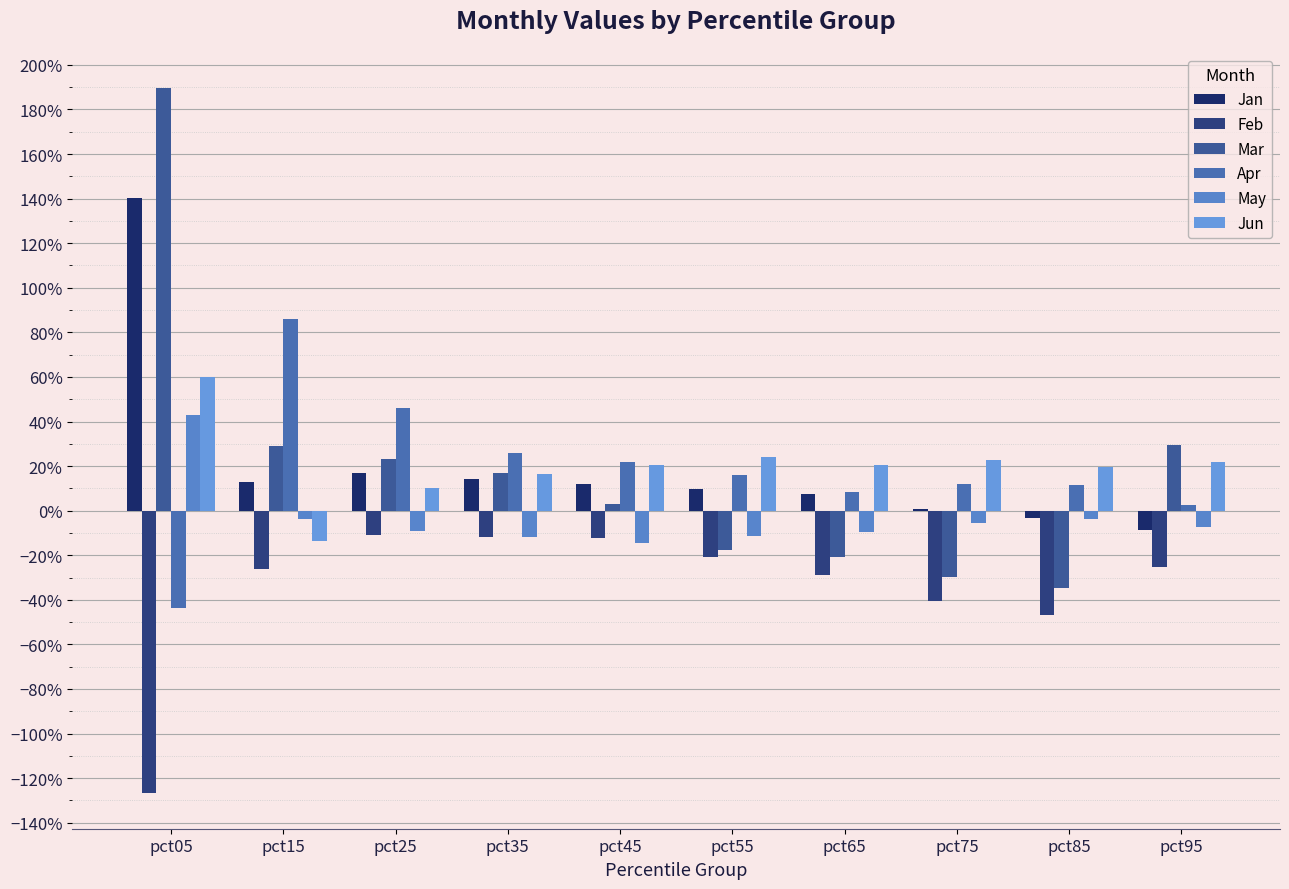

Rank the series by their maximum value, from lowest to highest.

Feb, May, Jun, Apr, Jan, Mar